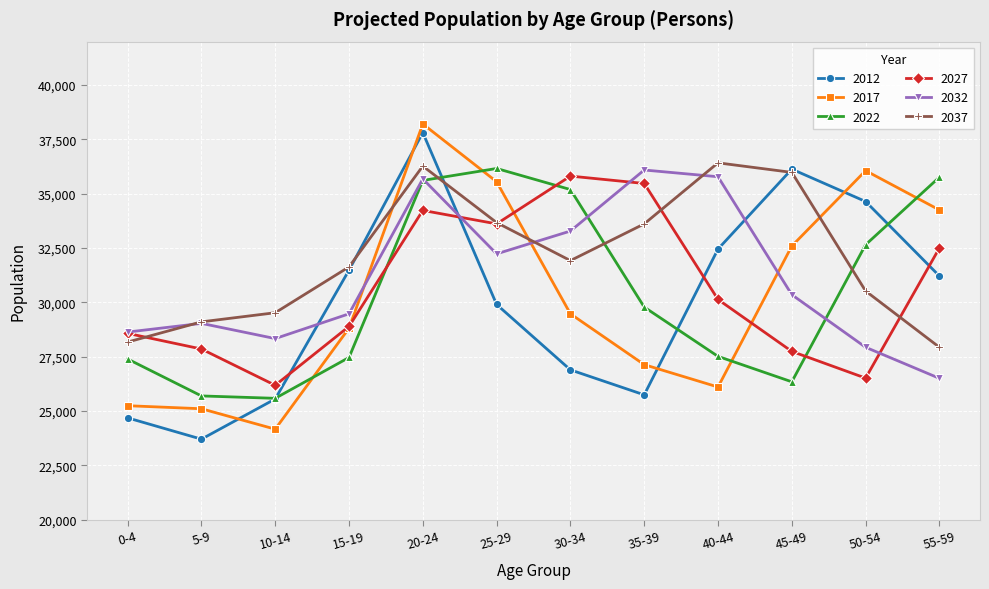

What are all the series names shown in the legend?

2012, 2017, 2022, 2027, 2032, 2037